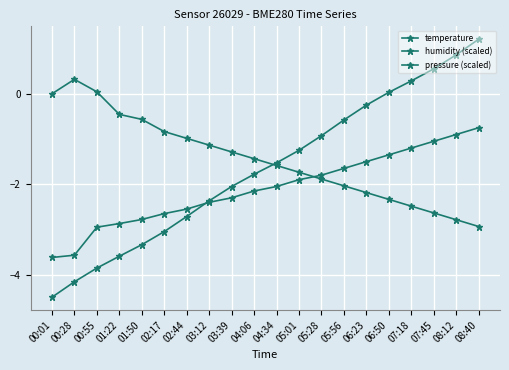

Count the number of data series in this chart.

3